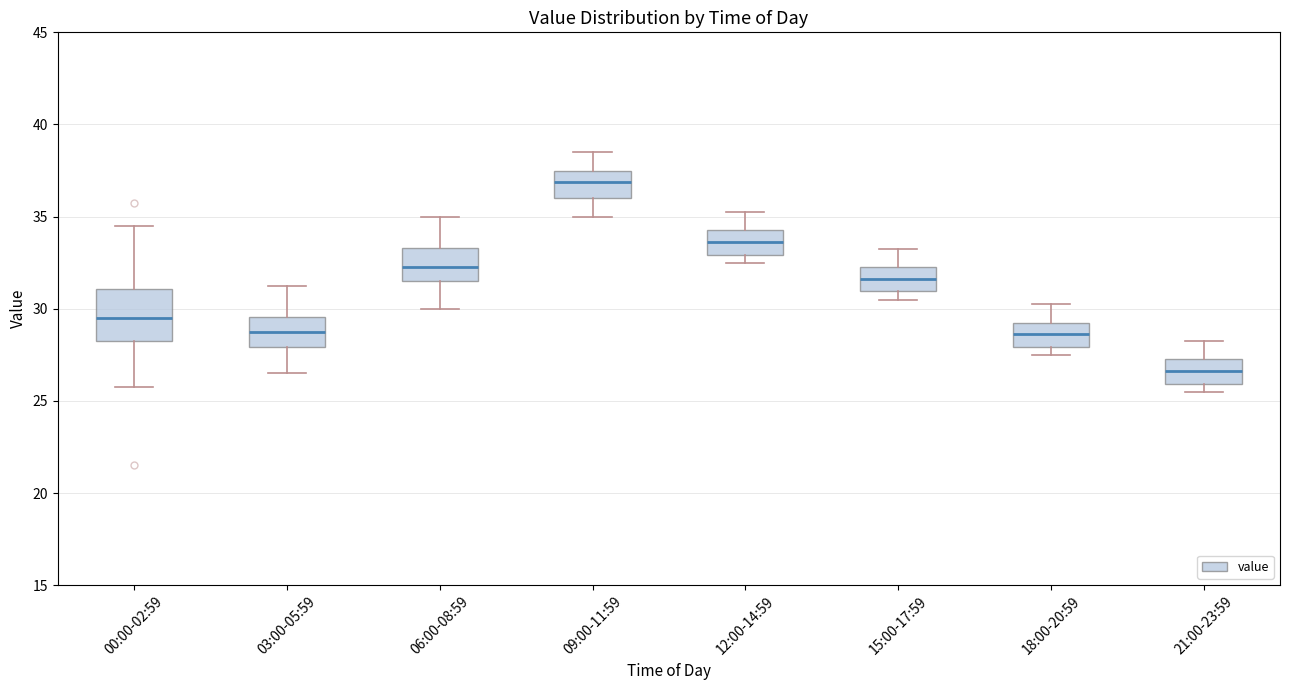

Which box's median line is the highest?

09:00-11:59